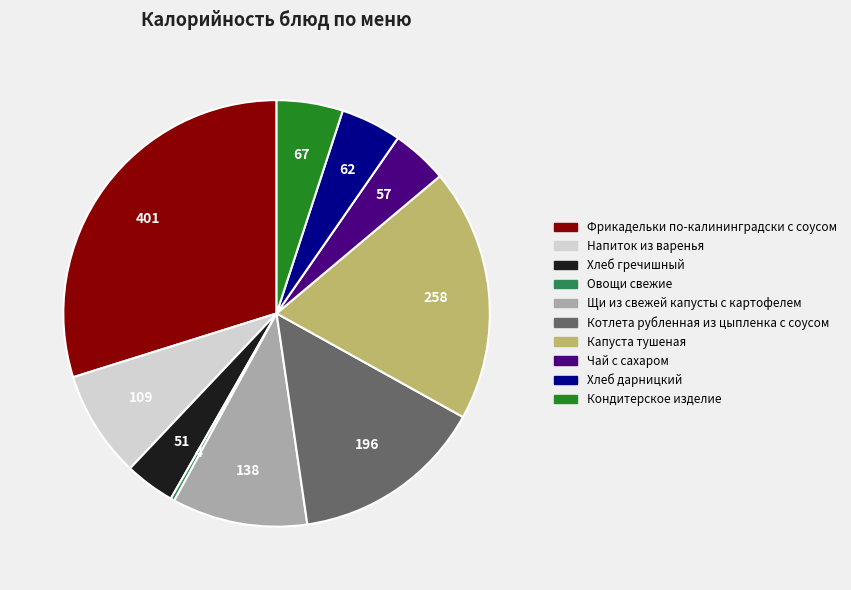

Which slice is the largest?

Фрикадельки по-калининградски с соусом